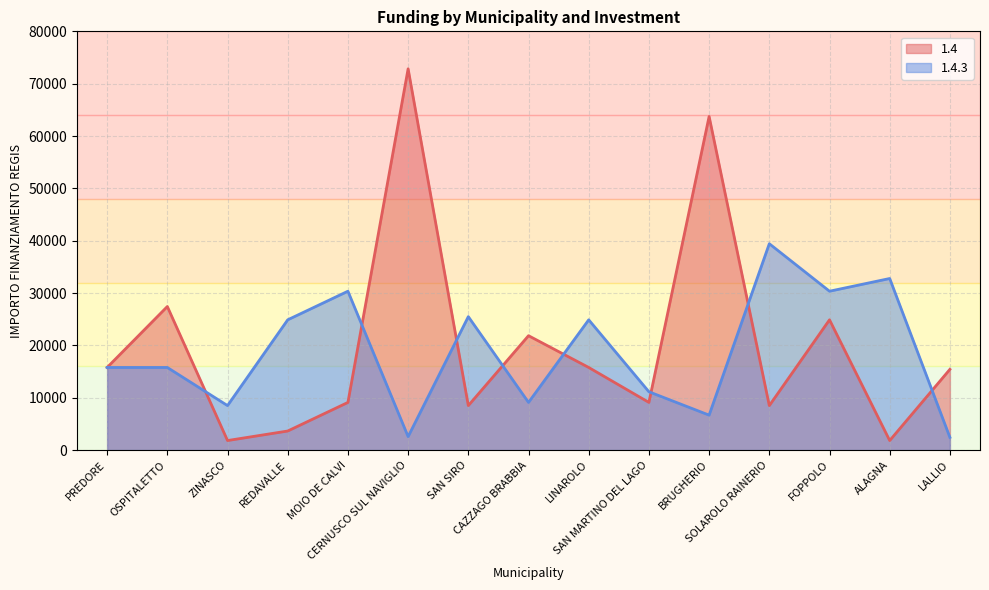

What is the value of the 1.4.3 point at the 2nd from the left?

15782